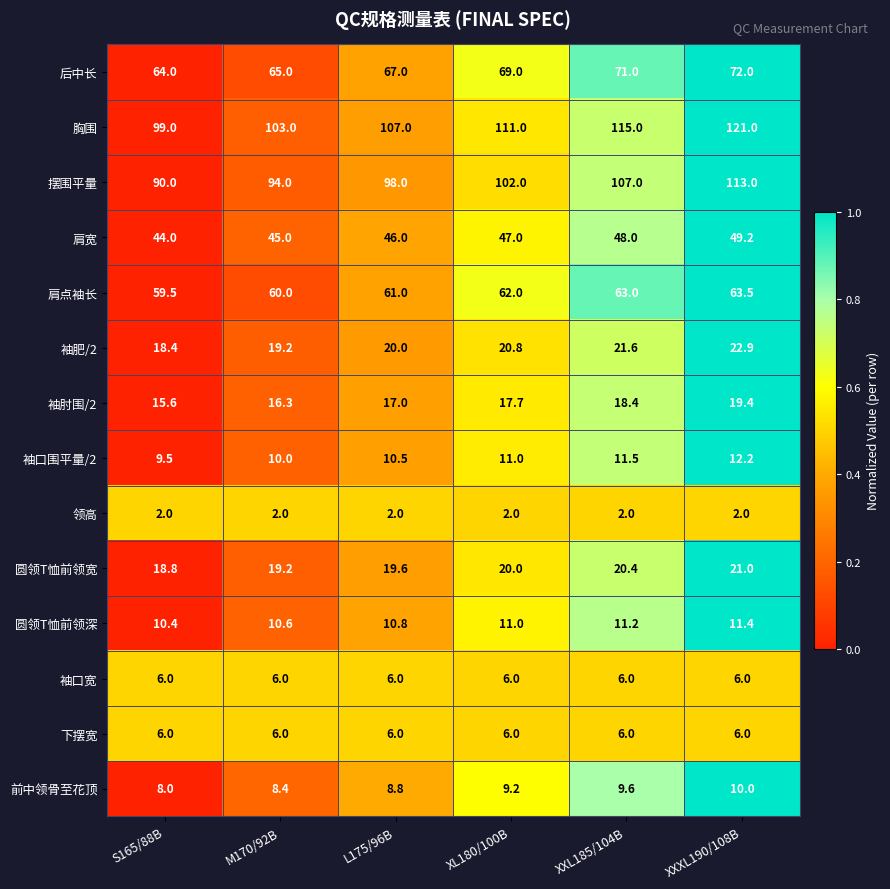

Where is 后中长 nearest to the value 68?

L175/96B